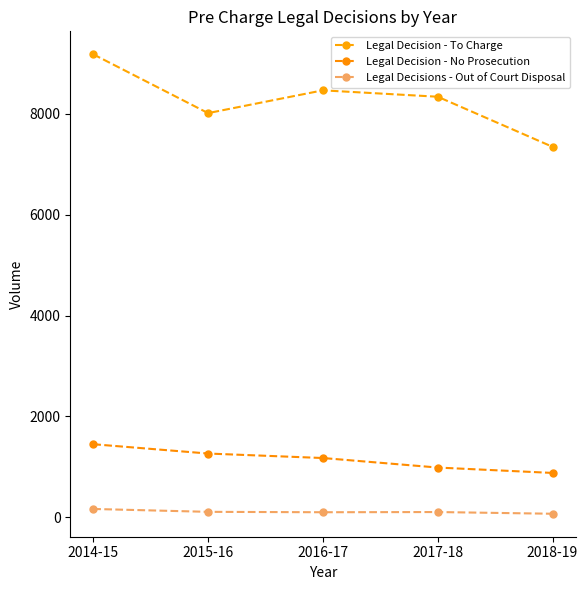

Where does the Legal Decisions - Out of Court Disposal series first go above 100?

2014-15